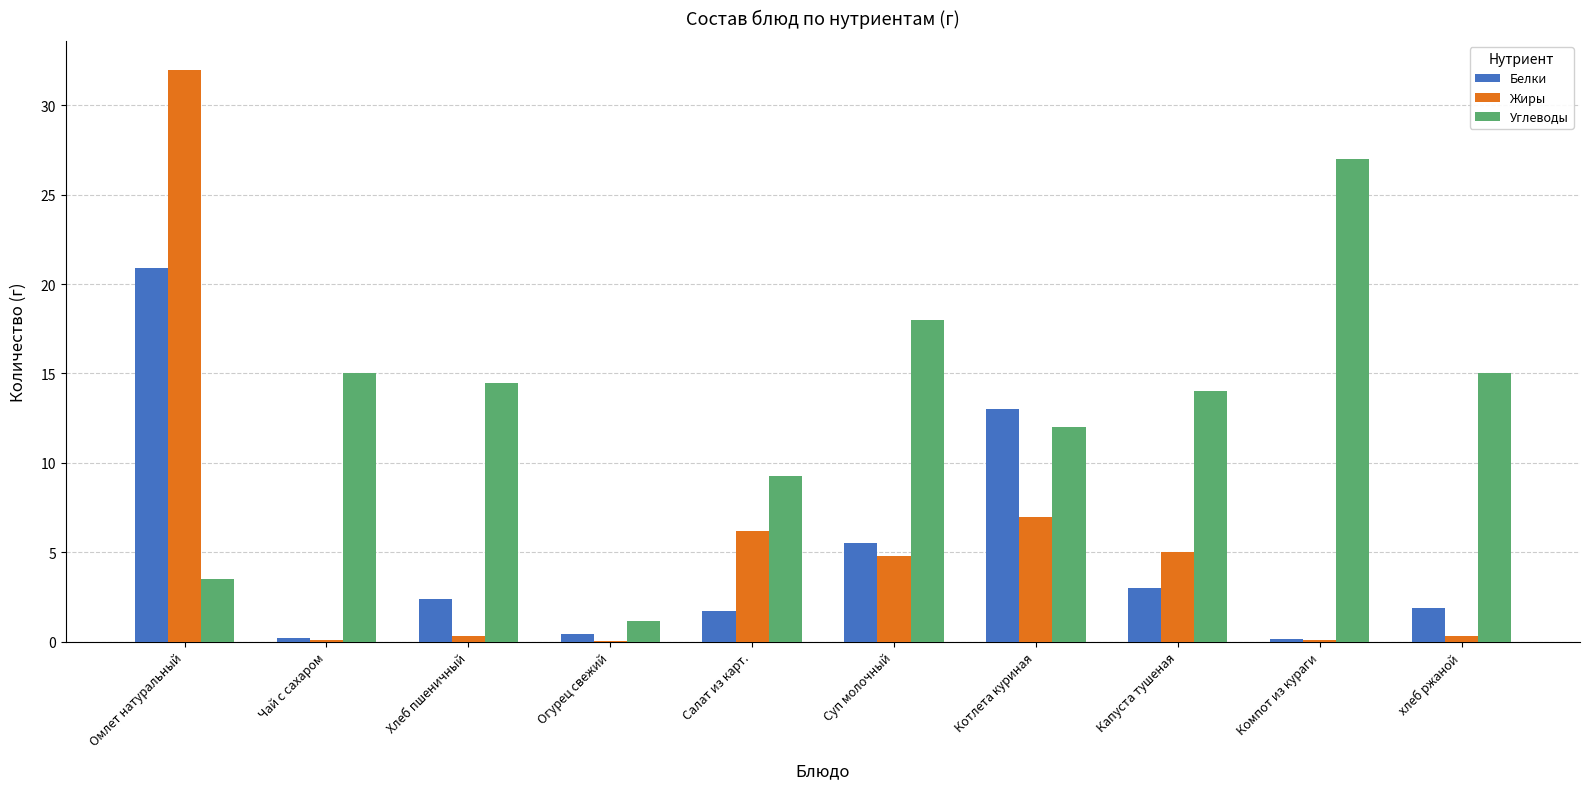

What is the sum of all Углеводы values?

129.4